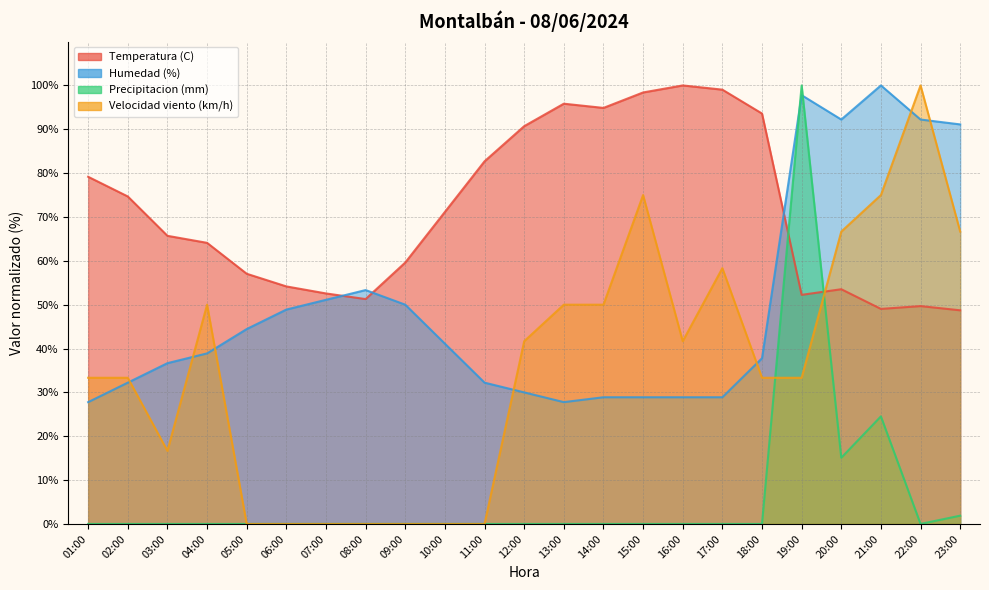

Between 12:00 and 06:00, which is larger?

12:00